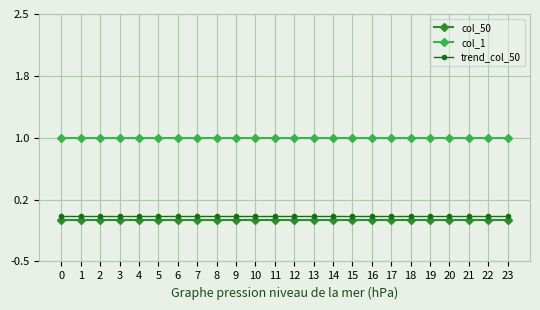

What are all the series names shown in the legend?

col_50, col_1, trend_col_50